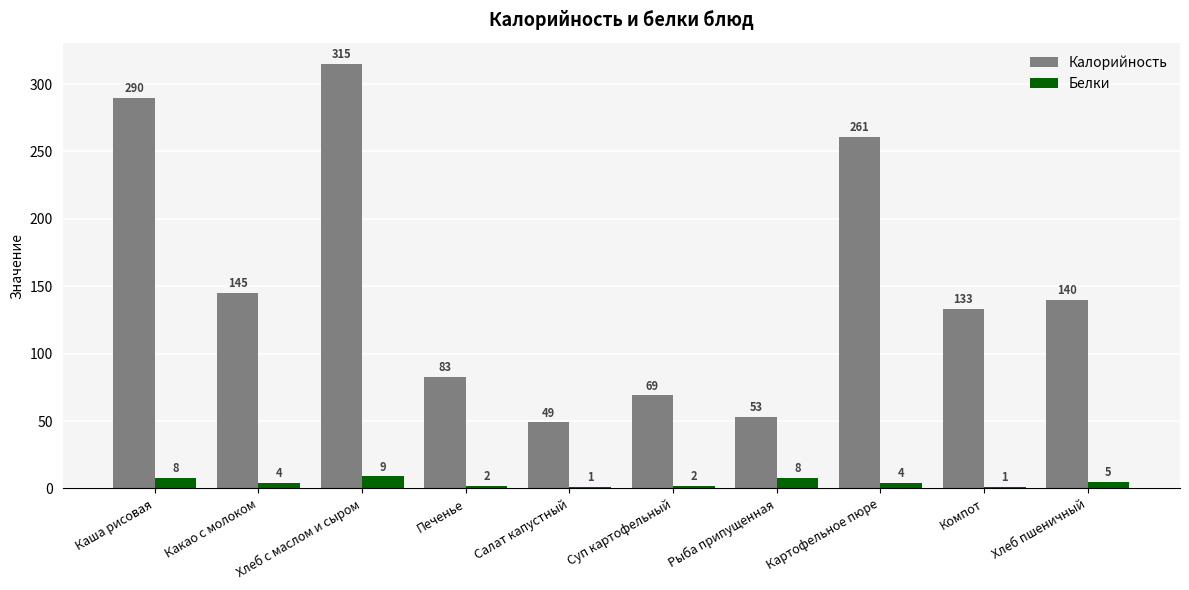

What is the difference between the highest and lowest values at Салат капустный?

48